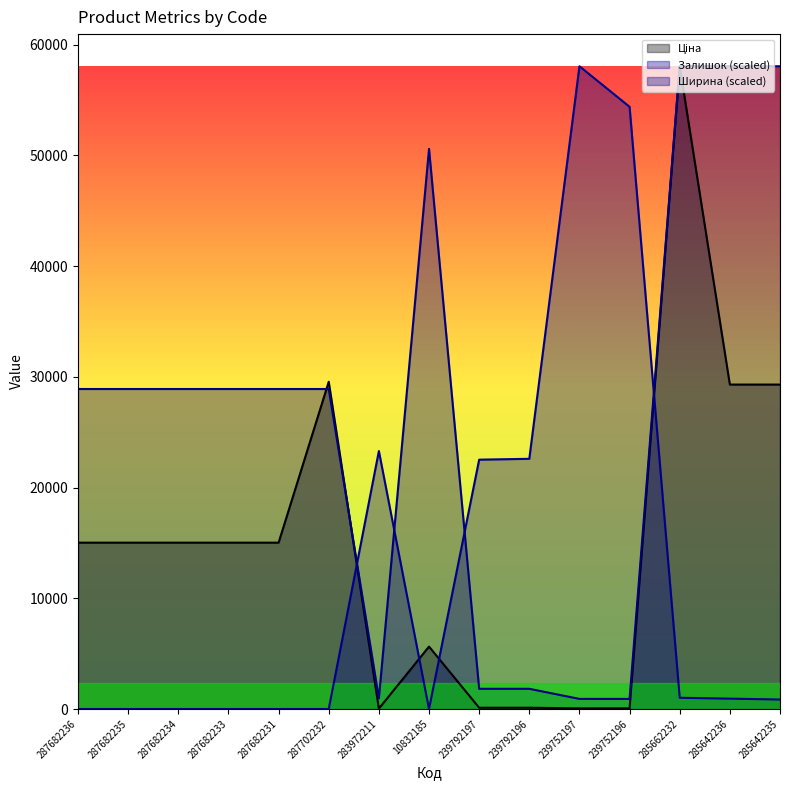

At which category does Ширина reach its first local peak?

10832185